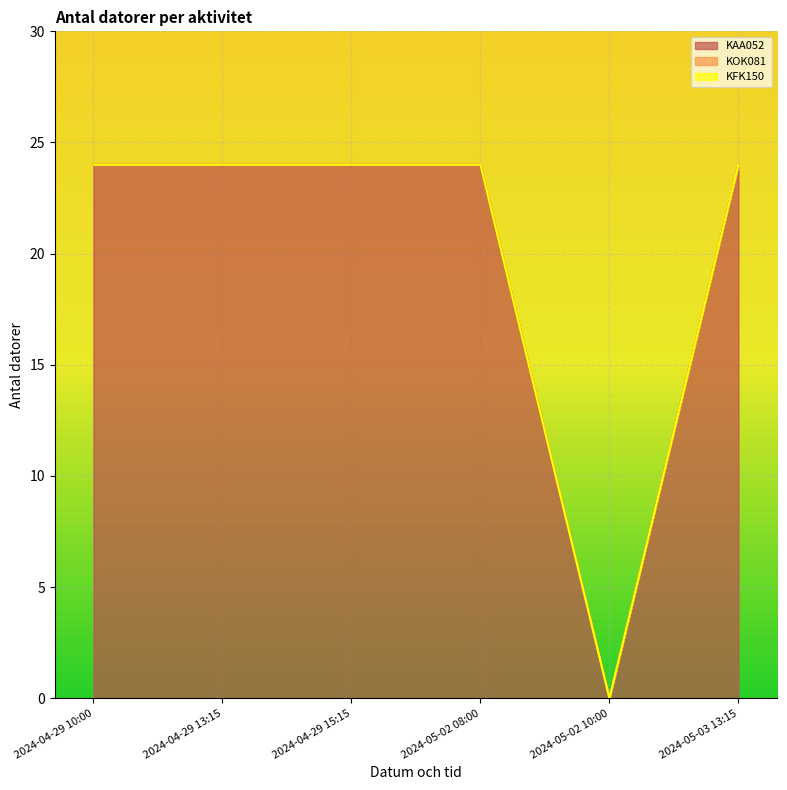

Which series has the widest spread of values?

KAA052